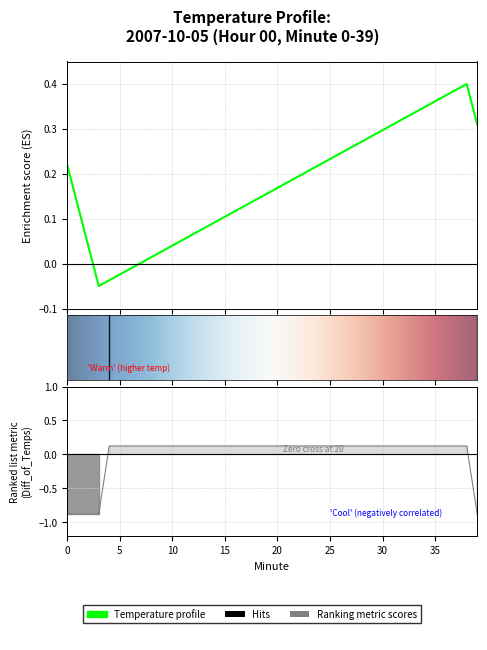

The chart shows a value of -0.9 at 0. True or false?

True